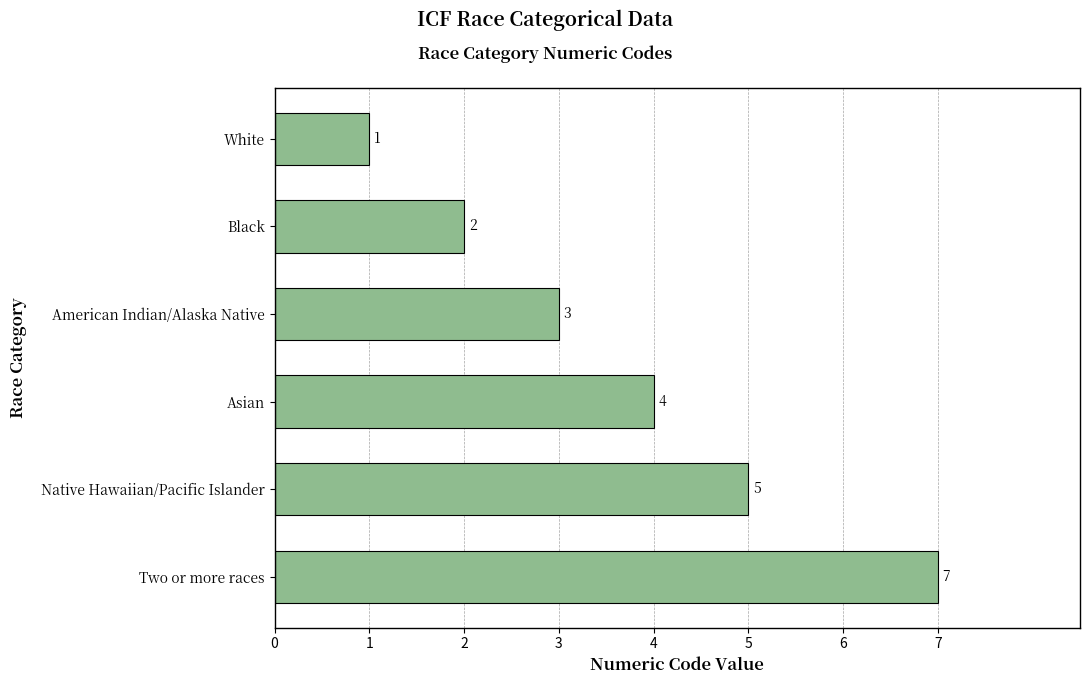

What is the change in value from American Indian/Alaska Native to Native Hawaiian/Pacific Islander?

+2